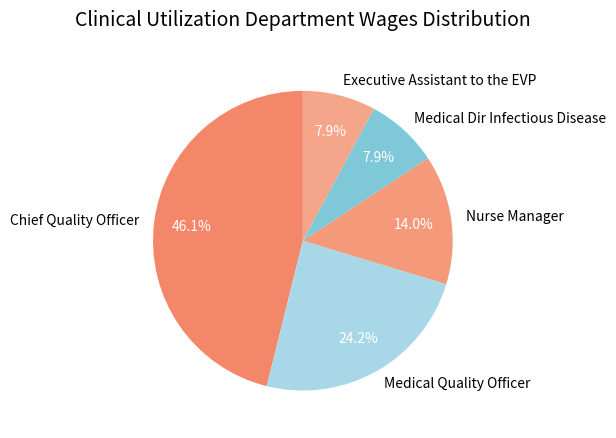

Is there a majority slice in this chart?

No